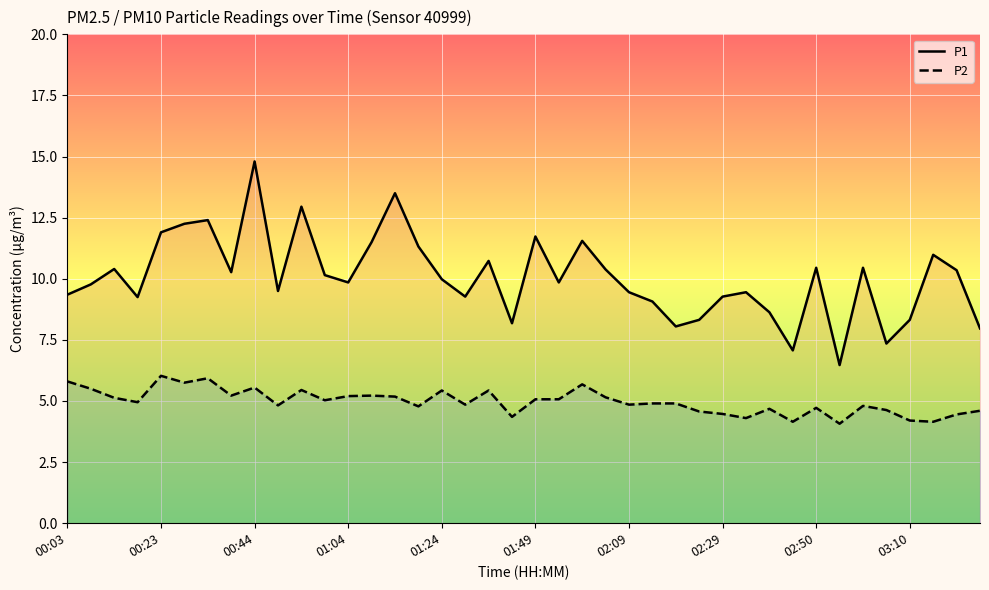

The P1 series shows 8.6 at 30. True or false?

True